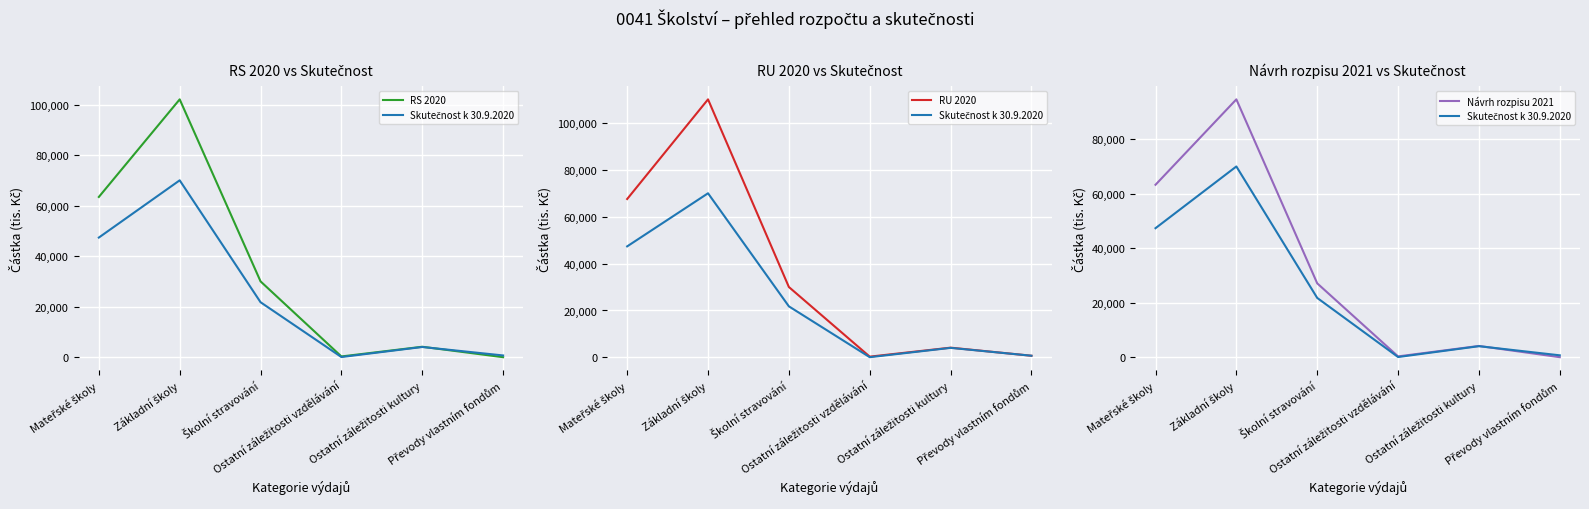

Where is RU 2020 nearest to the value 55218?

Mateřské školy